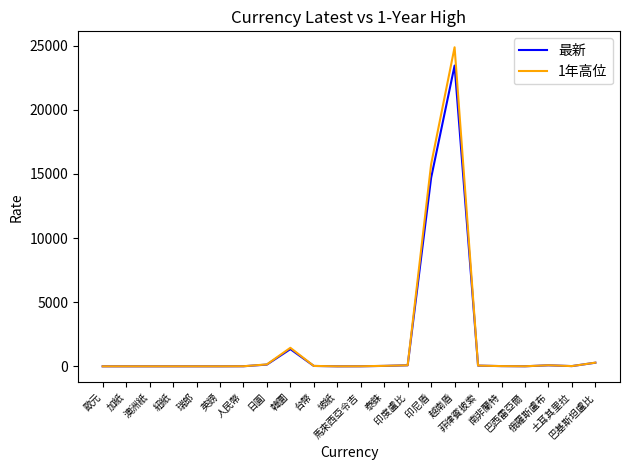

What value does the 1年高位 series have at 台幣?

32.4